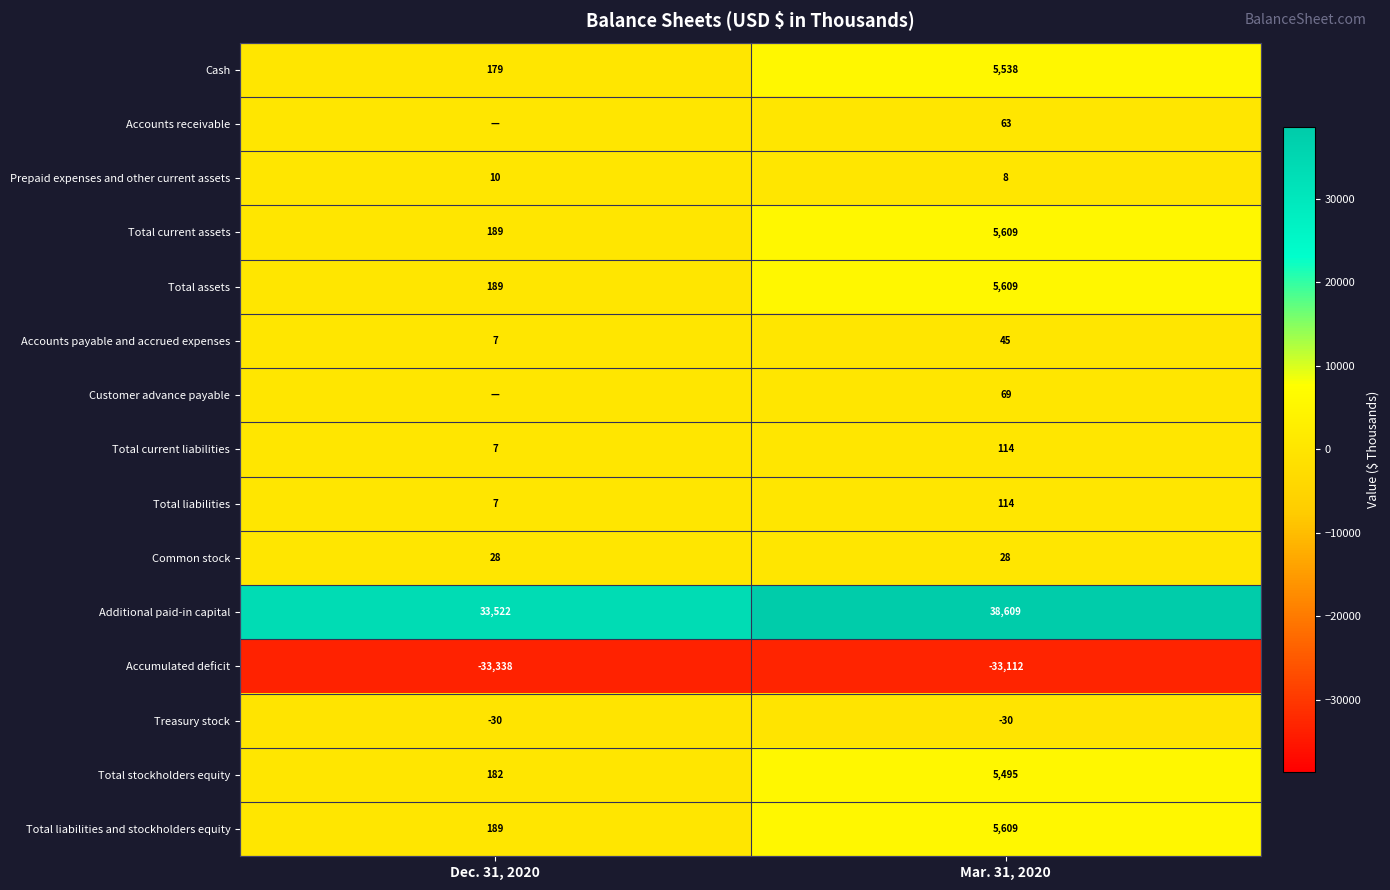

True or false: Customer advance payable has a value of 69 at Mar. 31, 2020.

True